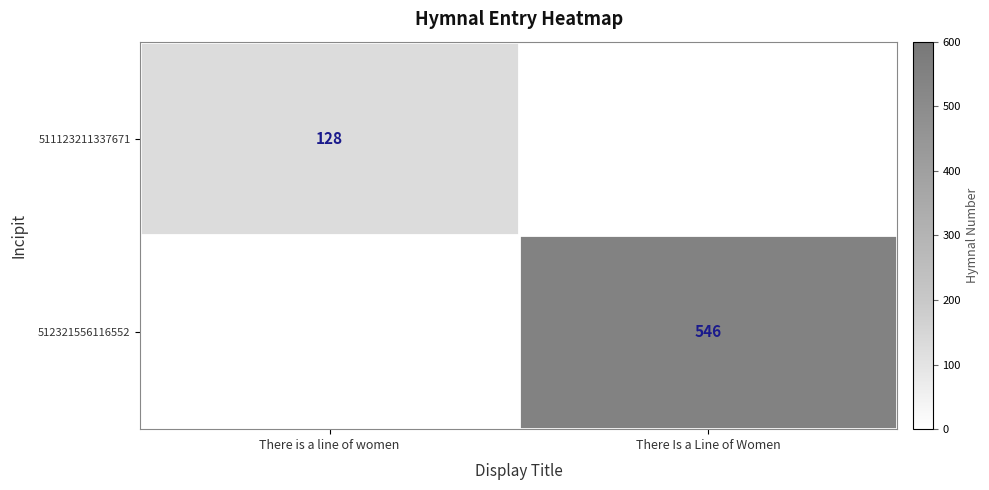

True or false: 512321556116552 has a value of 876 at There Is a Line of Women.

False